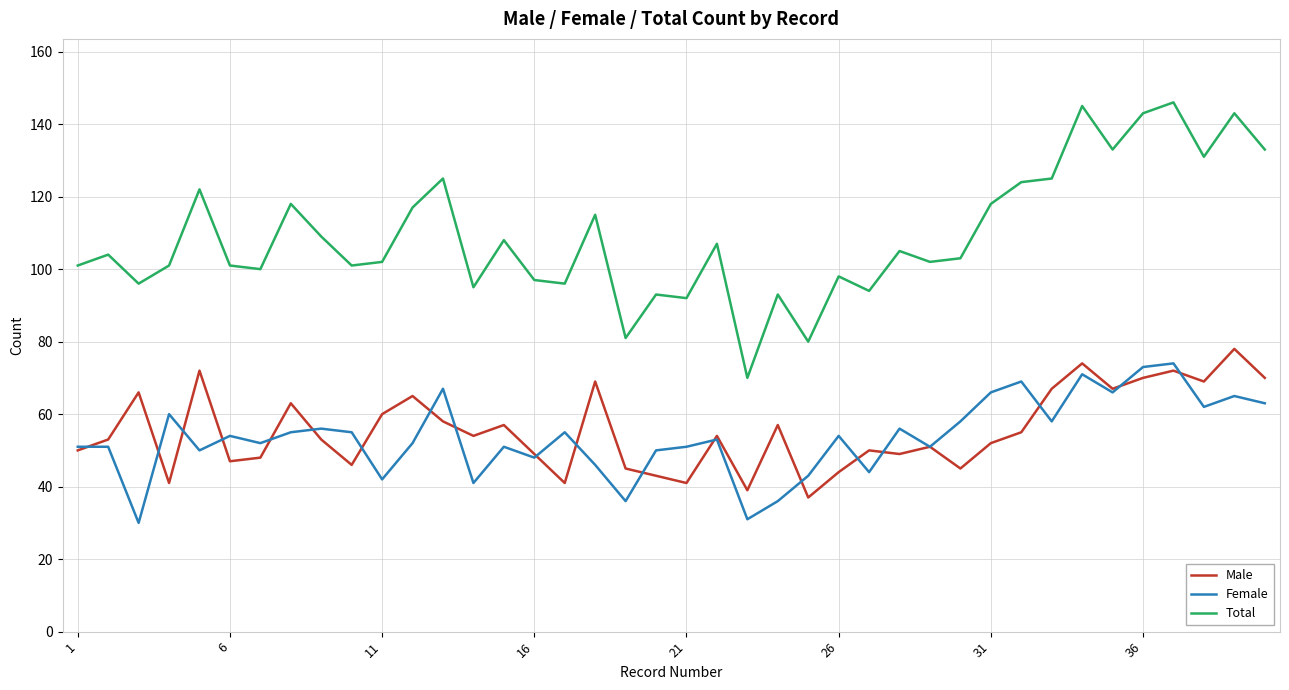

What is the lowest value of the Male series?

37